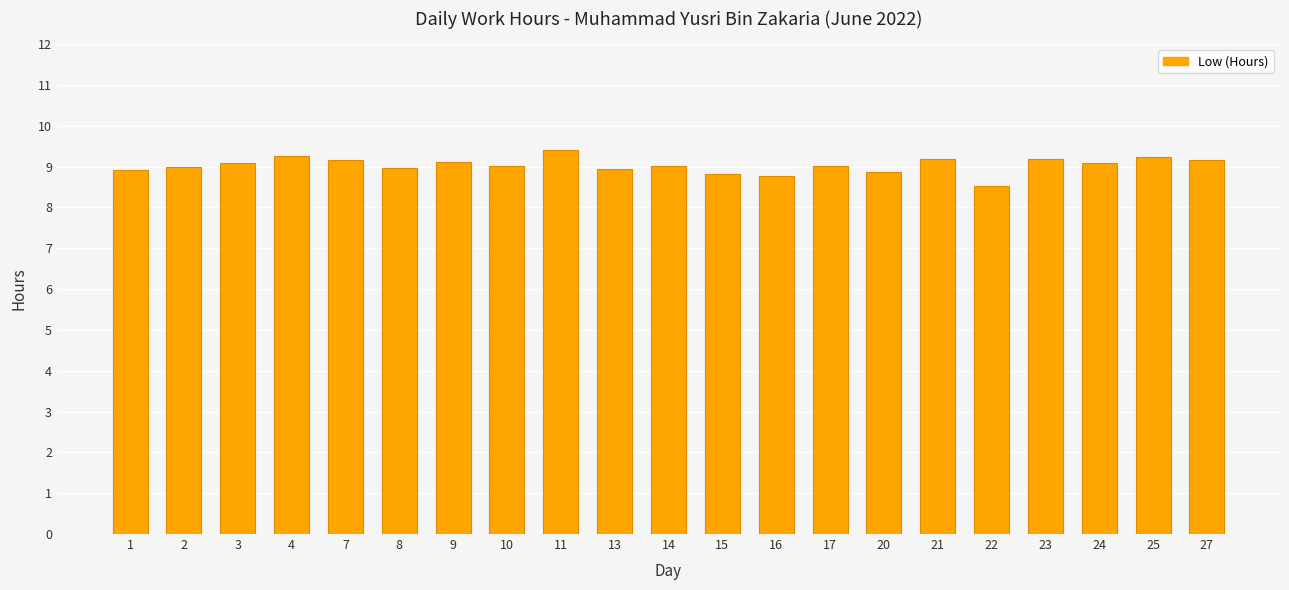

What is the approximate value at 15?

8.8